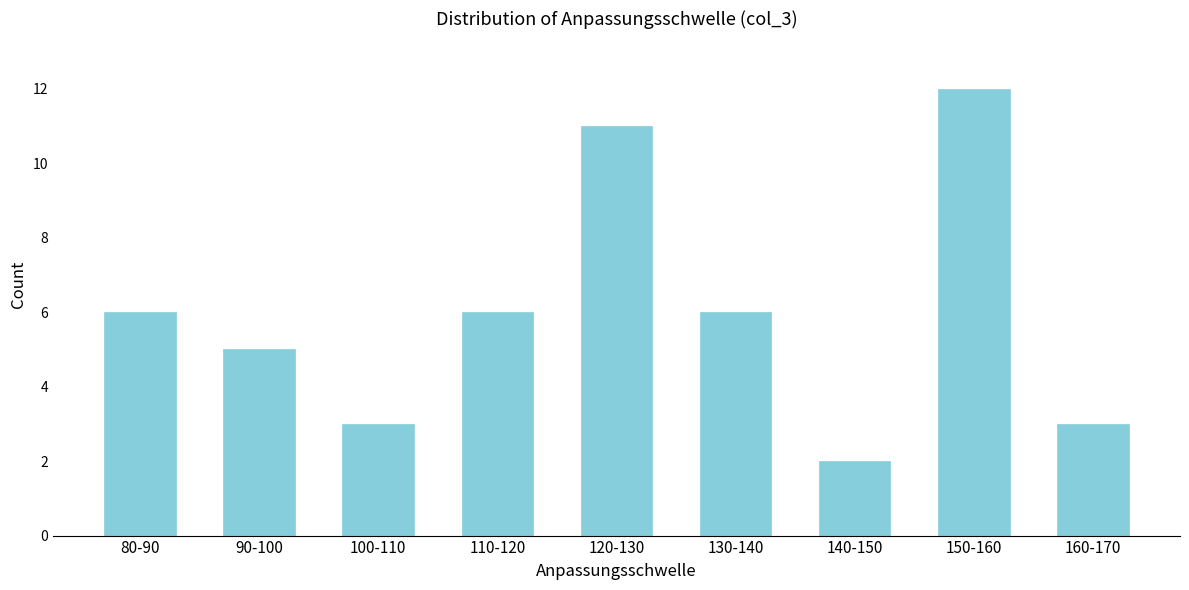

Reading right to left, list all the values displayed in this chart.

160-170=3	150-160=12	140-150=2	130-140=6	120-130=11	110-120=6	100-110=3	90-100=5	80-90=6